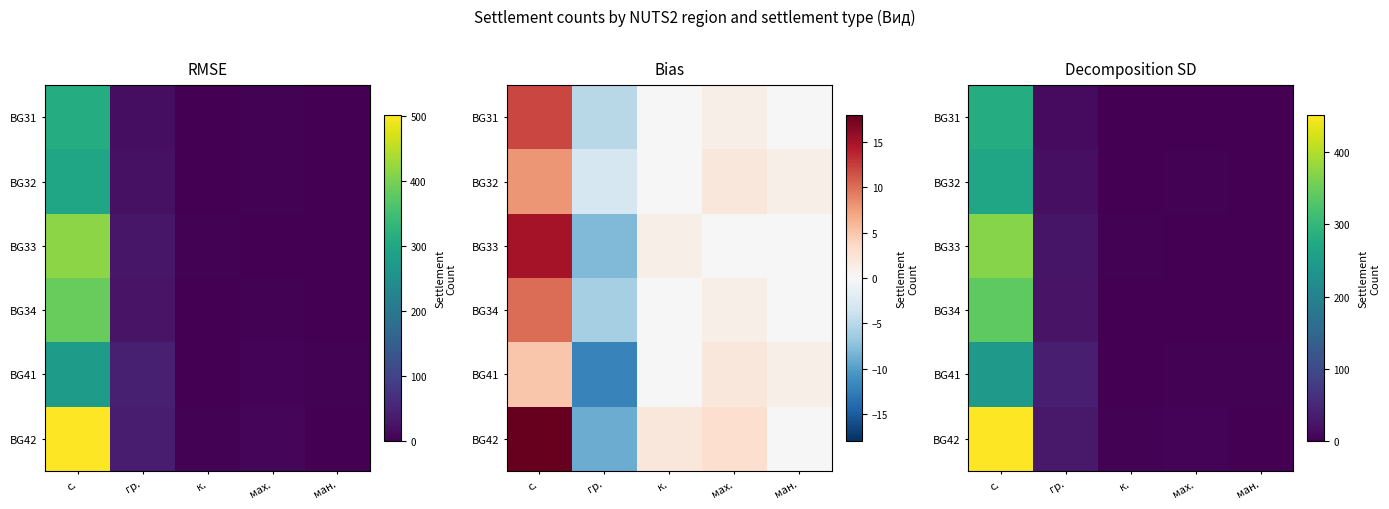

The value of BG32 at ман. is 0. True or false?

False